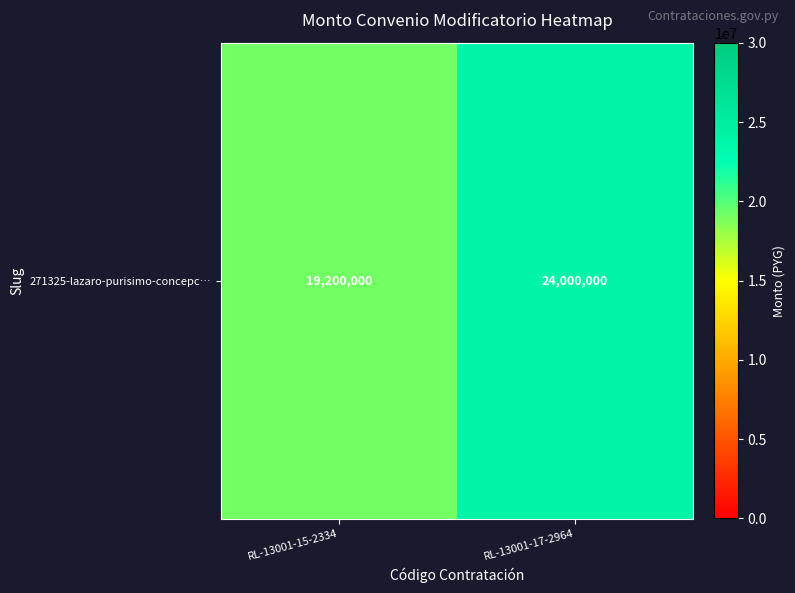

Approximately how many times larger is the value at RL-13001-15-2334 compared to RL-13001-17-2964?

0.8